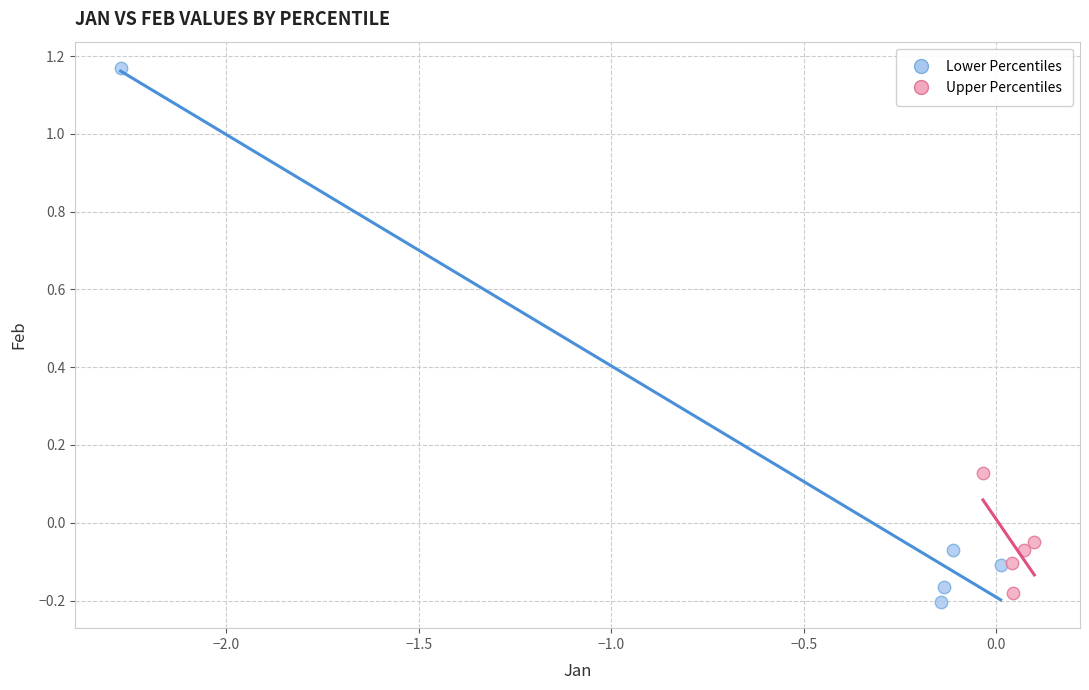

Which series has the widest spread of Y values?

Lower Percentiles